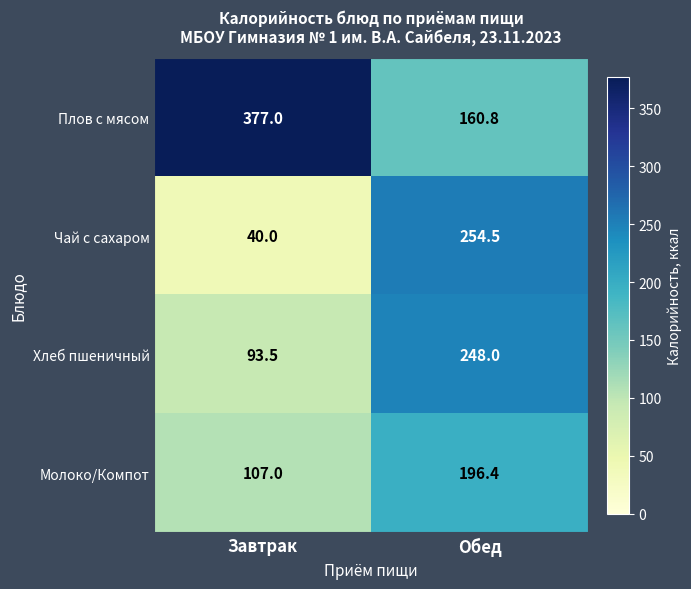

What is the difference between the maximum and minimum values in the Чай с сахаром series?

214.5